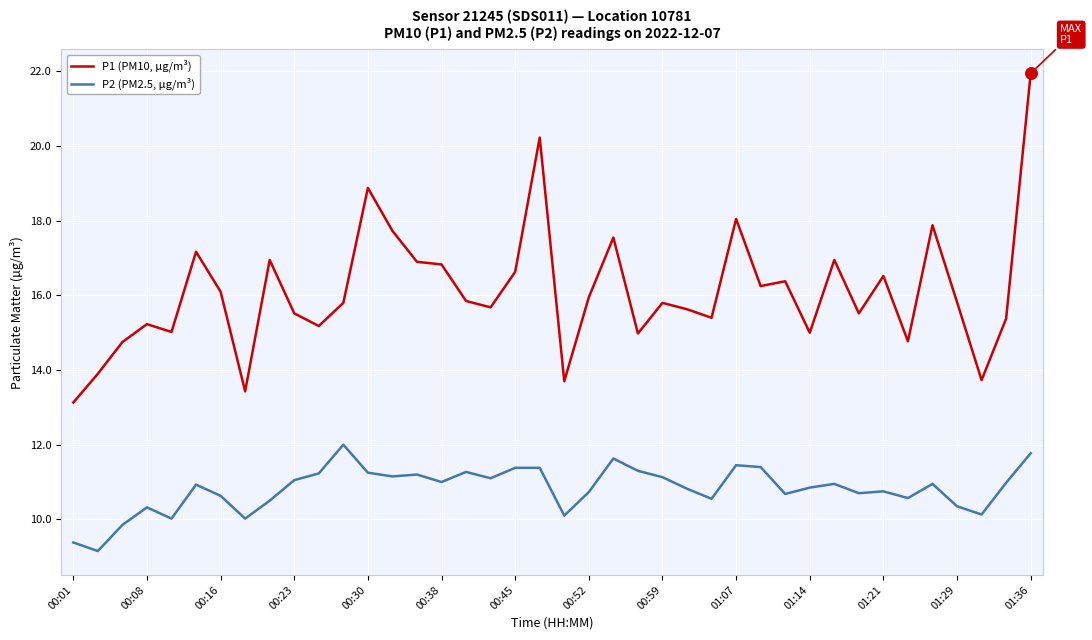

Which series has the largest total across all categories?

P1 (PM10, µg/m³)